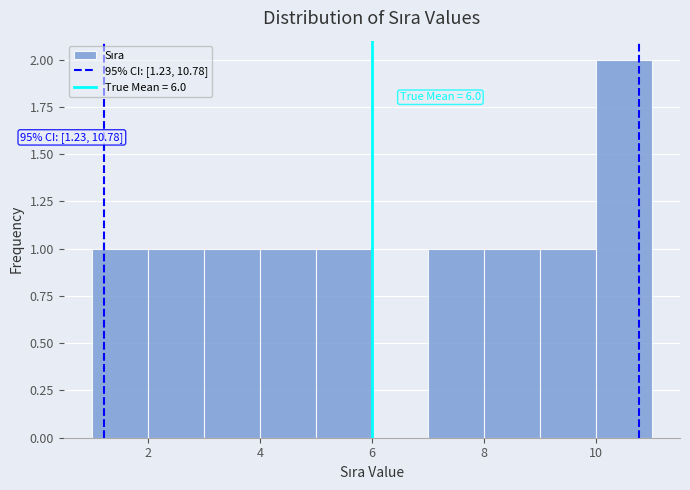

Which range on the x-axis has the tallest bar?

10 to 11